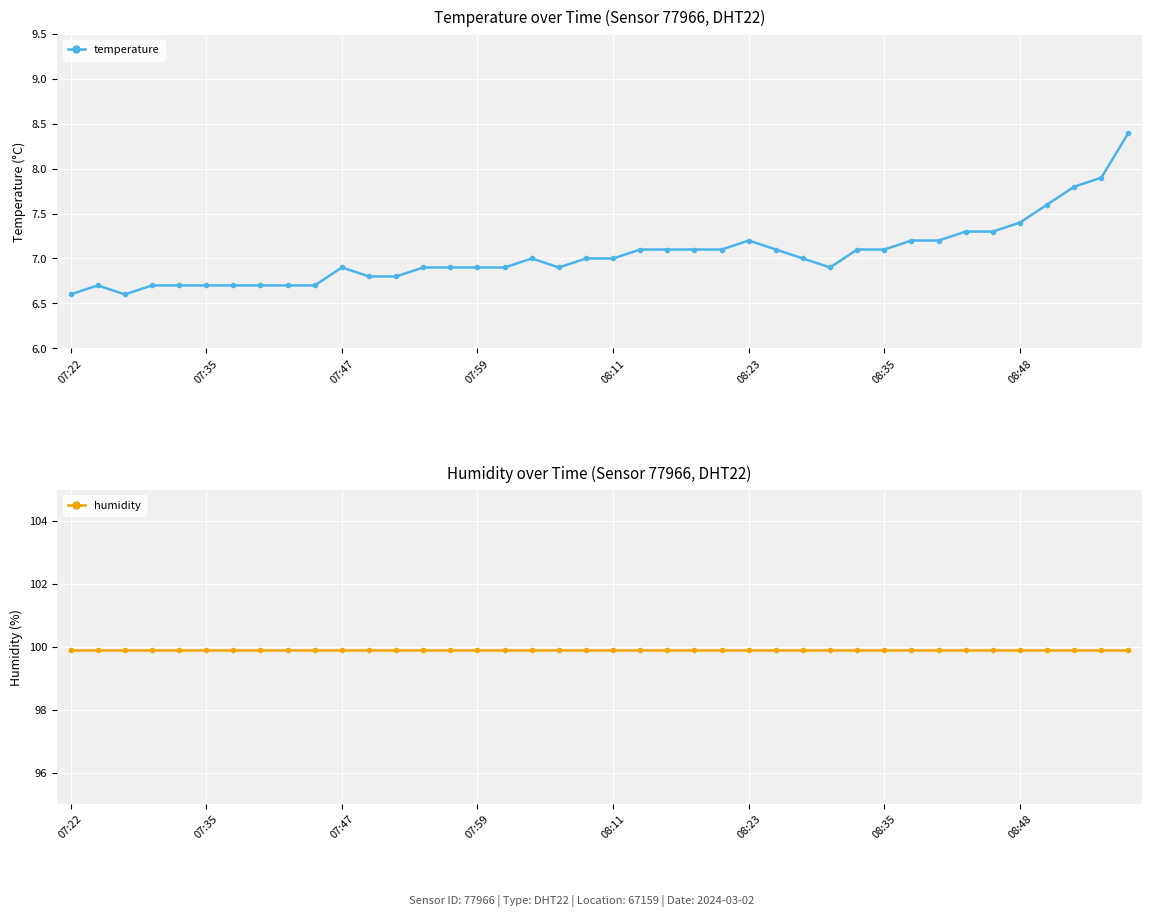

What is the value of the temperature point at the 29th from the left?

6.9